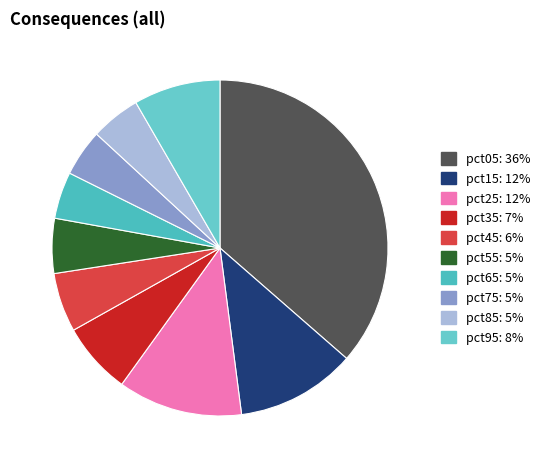

How many segments does this pie chart have?

10